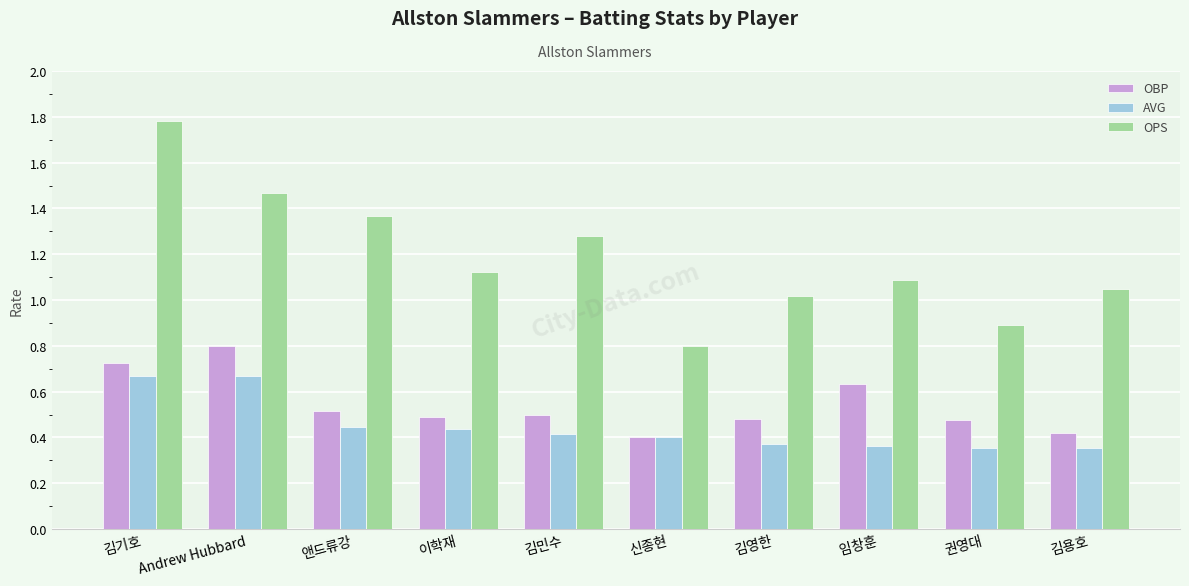

Which series changed the most between Andrew Hubbard and 김영한?

OPS